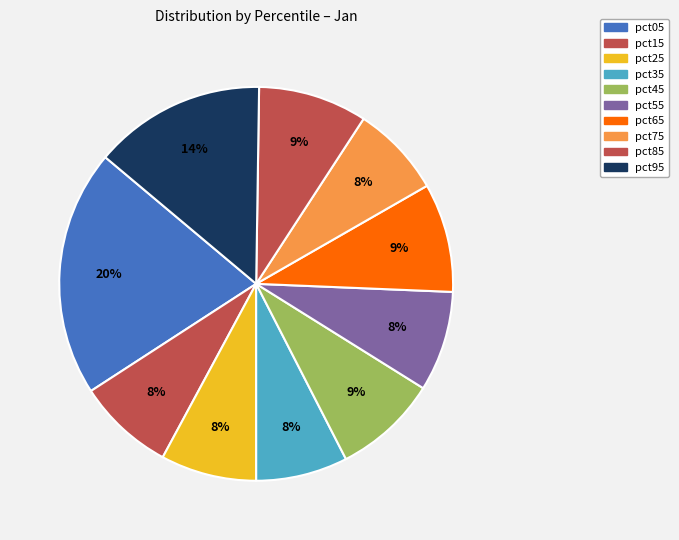

Which has a higher value, pct05 or pct85?

pct05